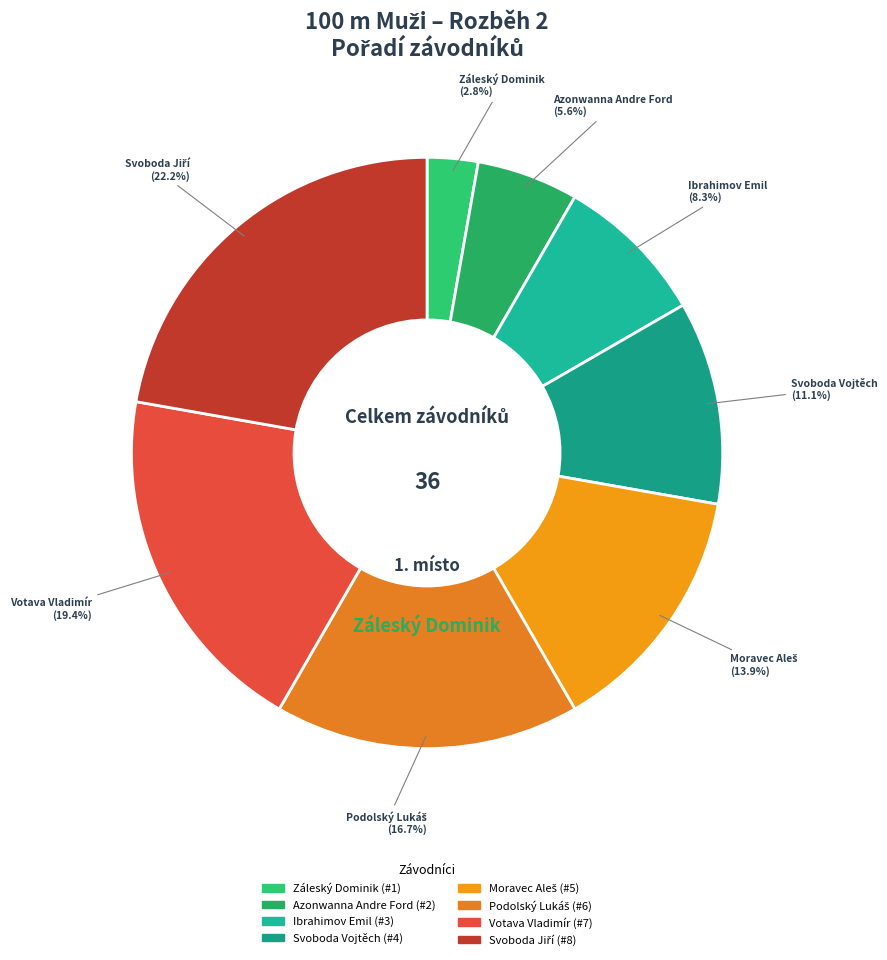

What percentage is NOT represented by Záleský Dominik?

97.2%